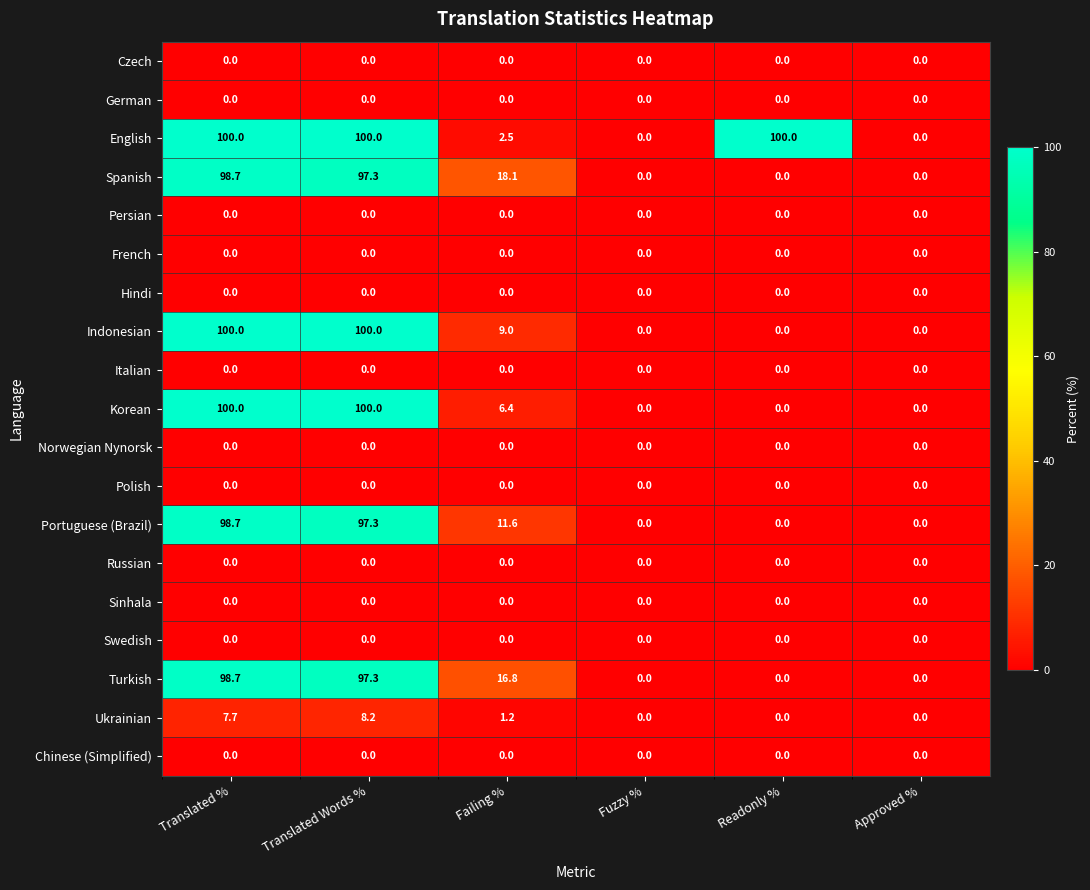

Between Fuzzy % and Readonly %, which series saw the biggest shift?

English